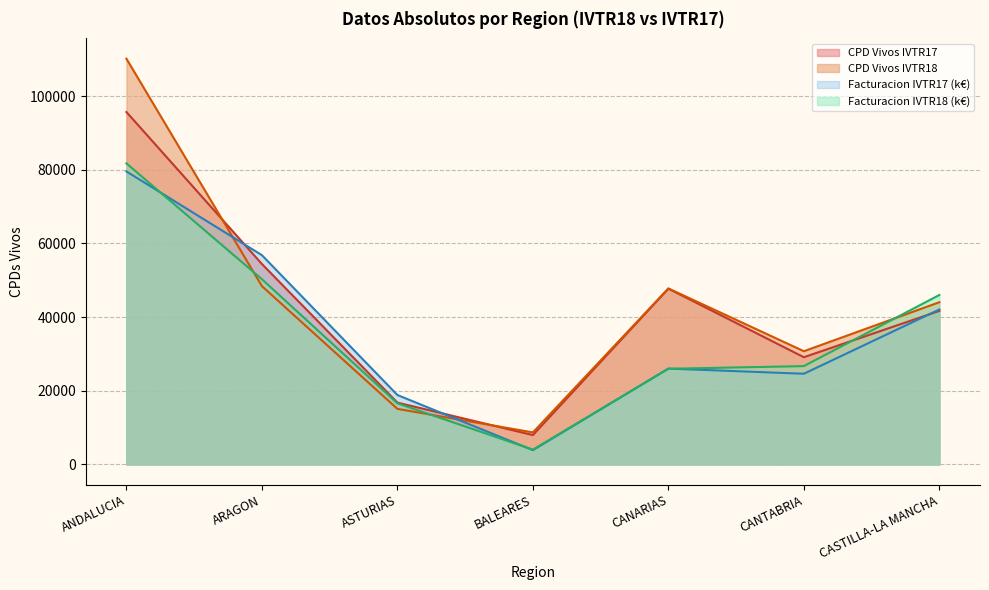

How many data points does each series have?

7